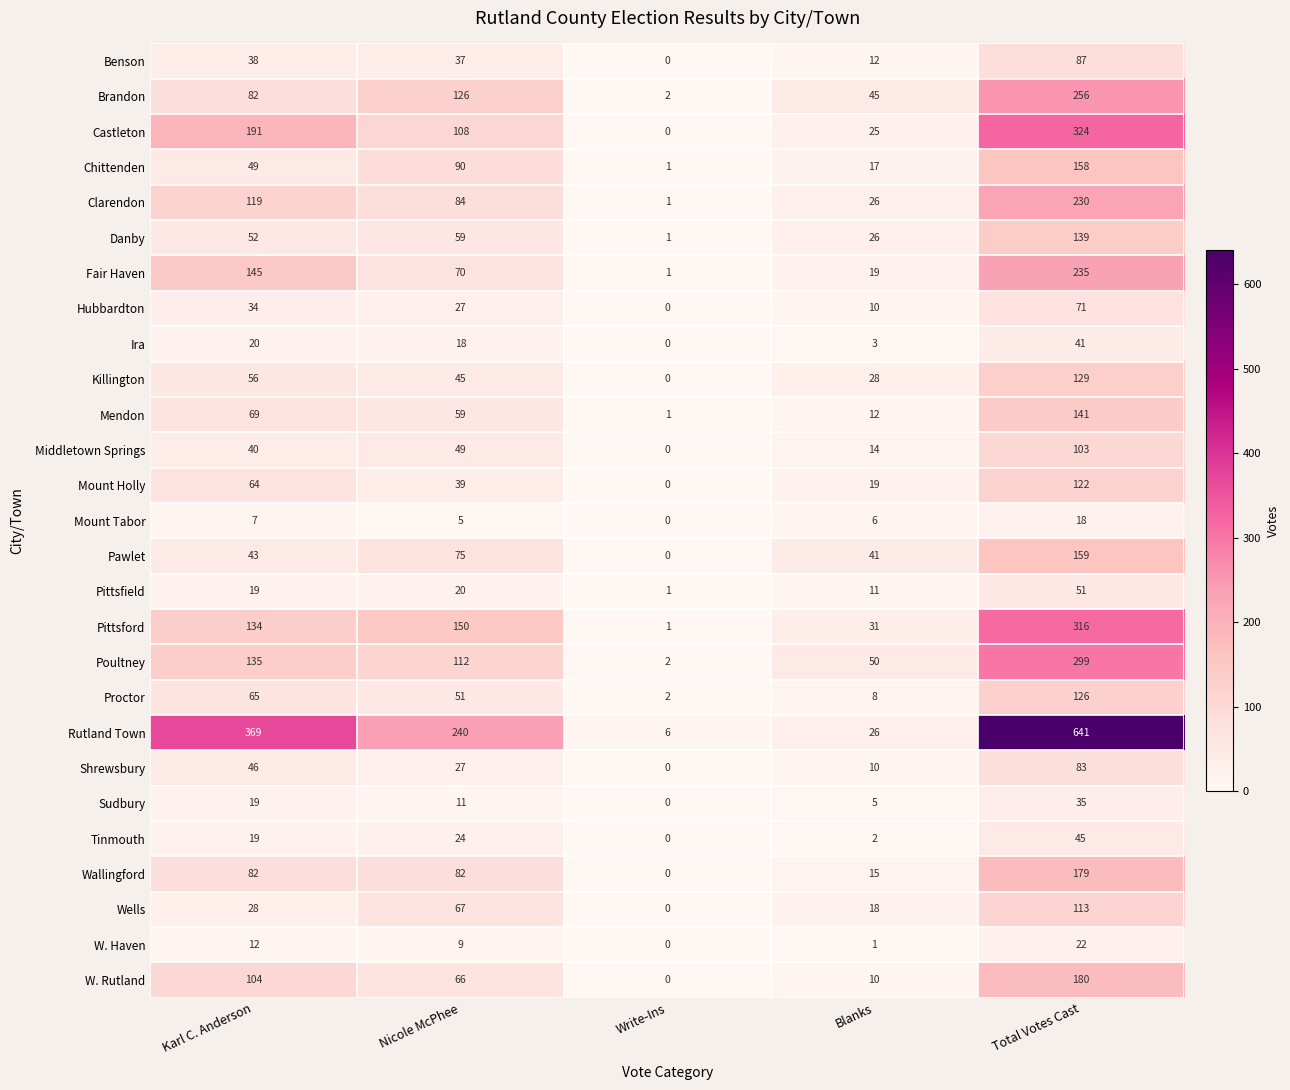

Rank the categories by Mount Holly value from lowest to highest.

Write-Ins, Blanks, Nicole McPhee, Karl C. Anderson, Total Votes Cast